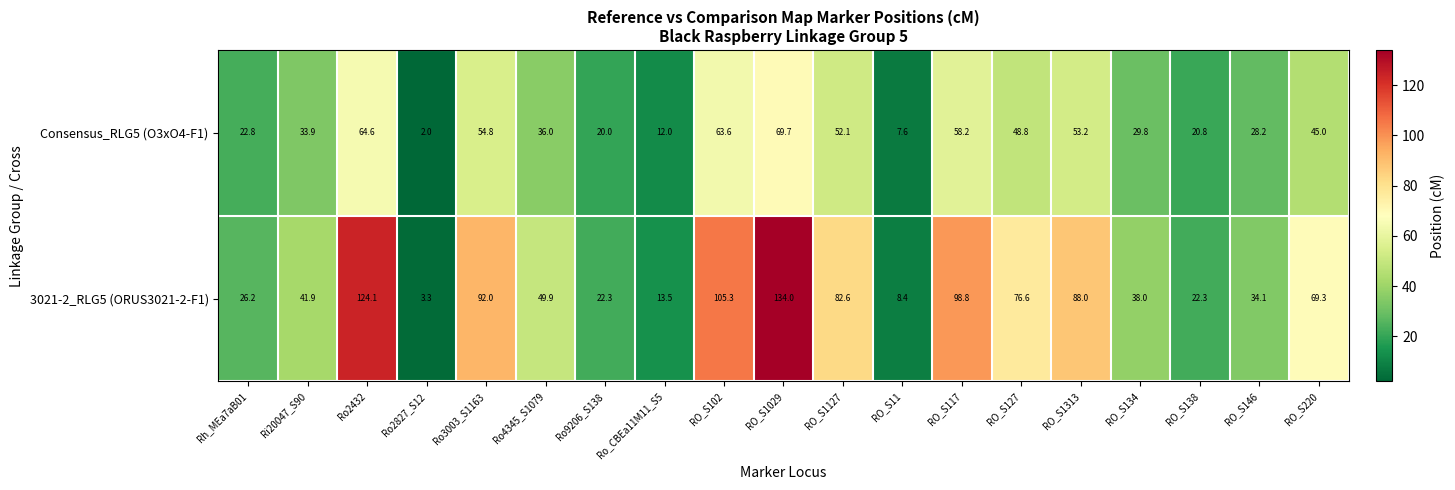

Which series has the largest total across all categories?

3021-2_RLG5 (ORUS3021-2-F1)